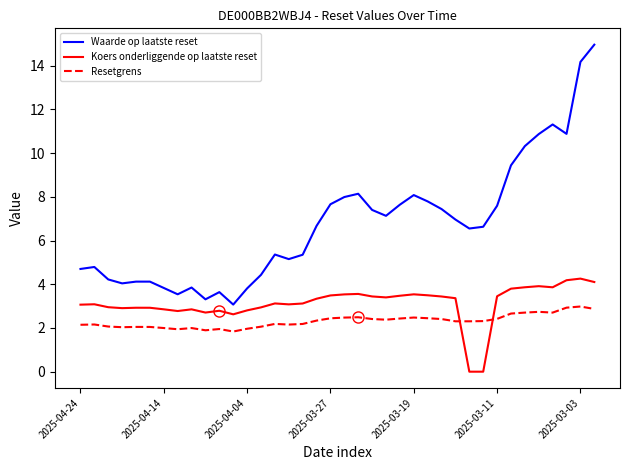

What is the highest value of the Waarde op laatste reset series?

15.0